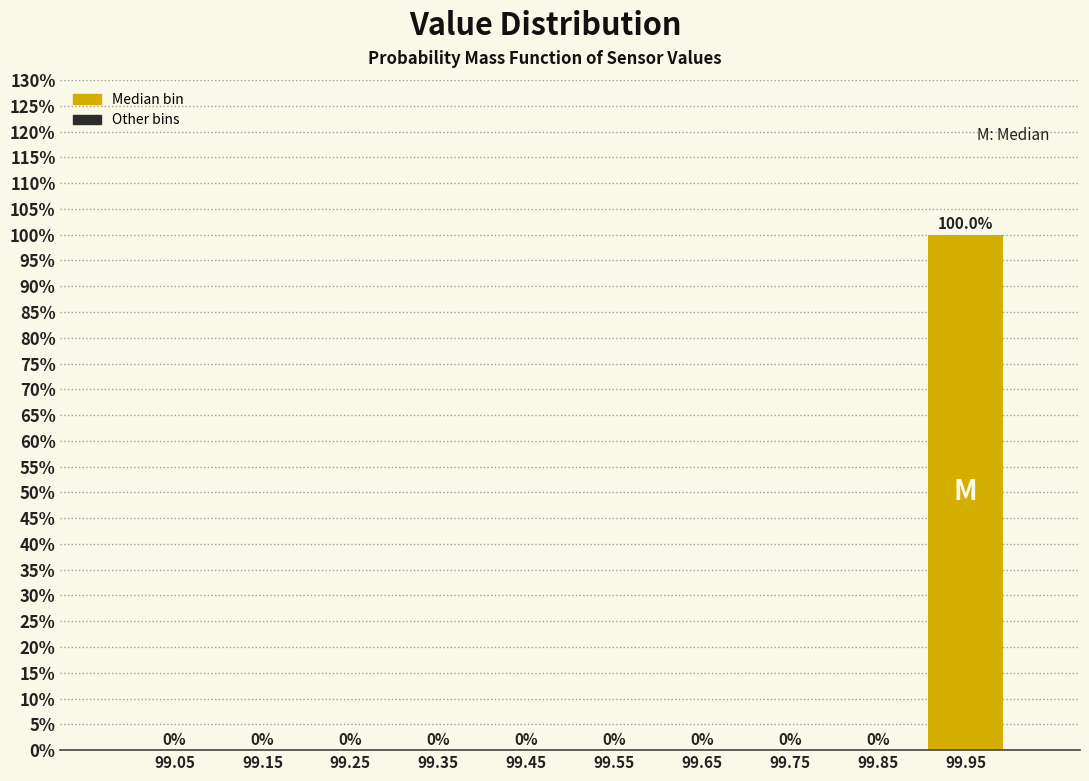

What is the height of the bar covering 99.9 to 100.0 on the x-axis?

100.0